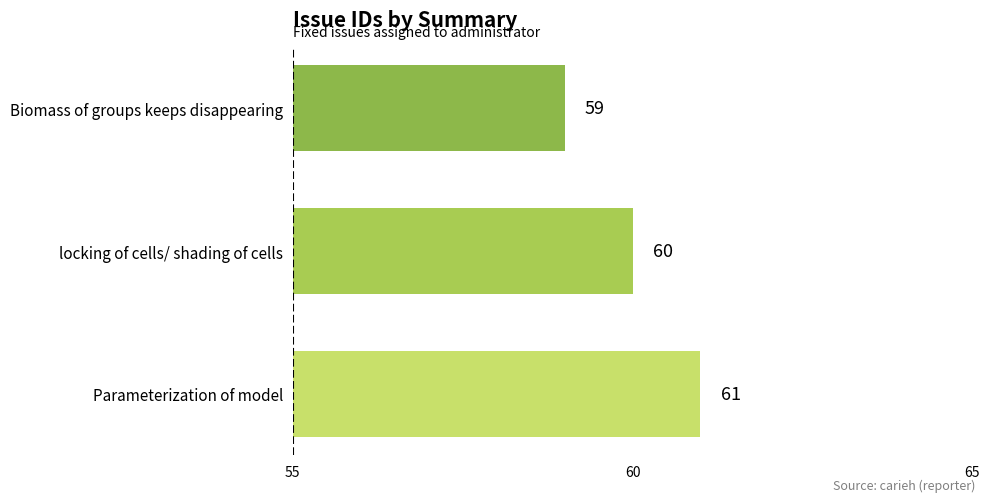

What is the greatest value displayed?

61